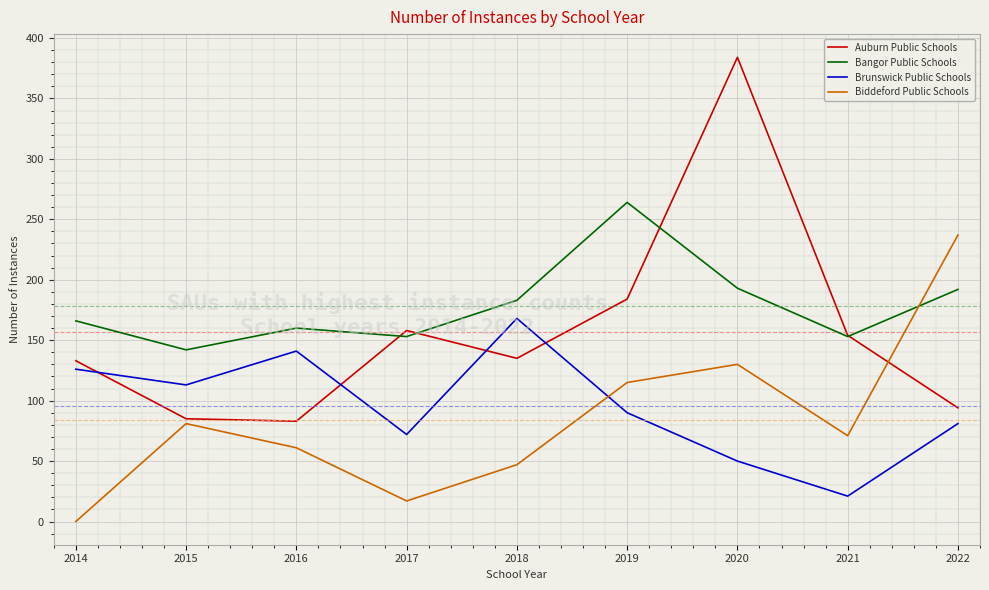

At which label is Biddeford Public Schools closest to 118?

2019